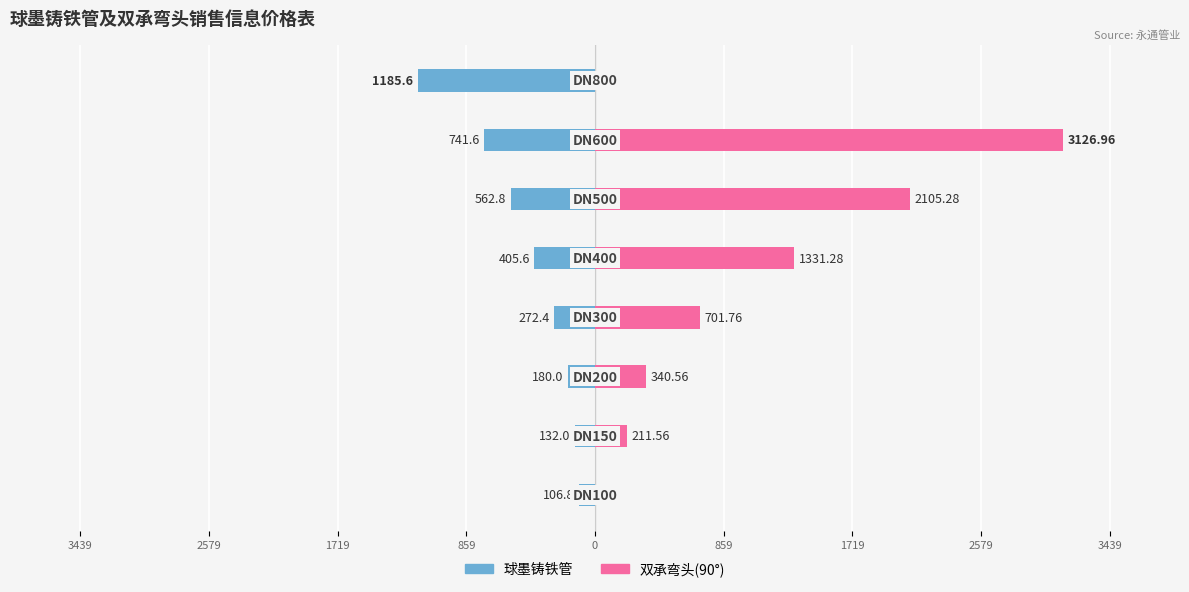

What are all the series names shown in the legend?

球墨铸铁管, 双承弯头(90°)